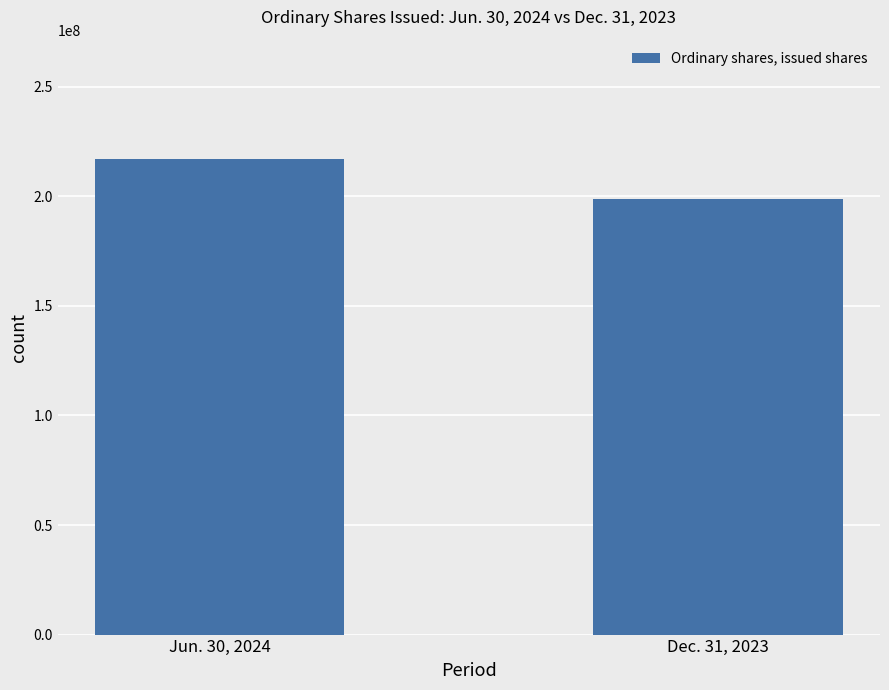

Reading left to right, list all the values displayed in this chart.

Jun. 30, 2024=217200000	Dec. 31, 2023=198600000